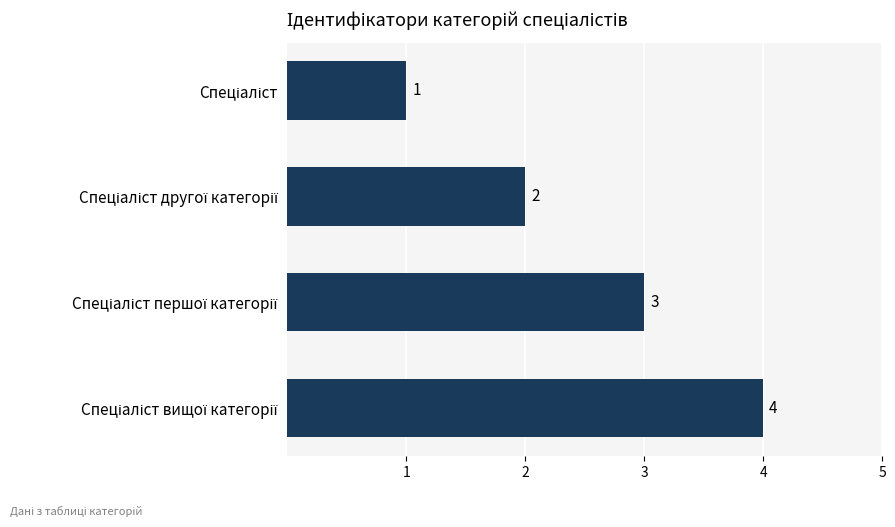

Count the values in the range 2 to 4.

3